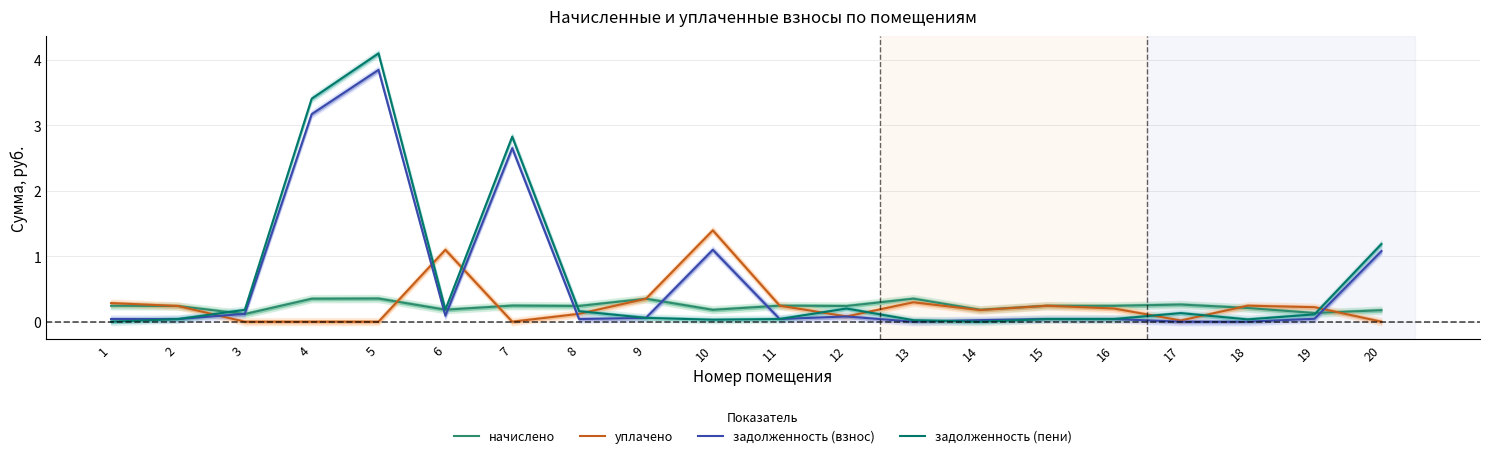

In начислено, how many points are higher than both neighbors (excluding endpoints)?

7